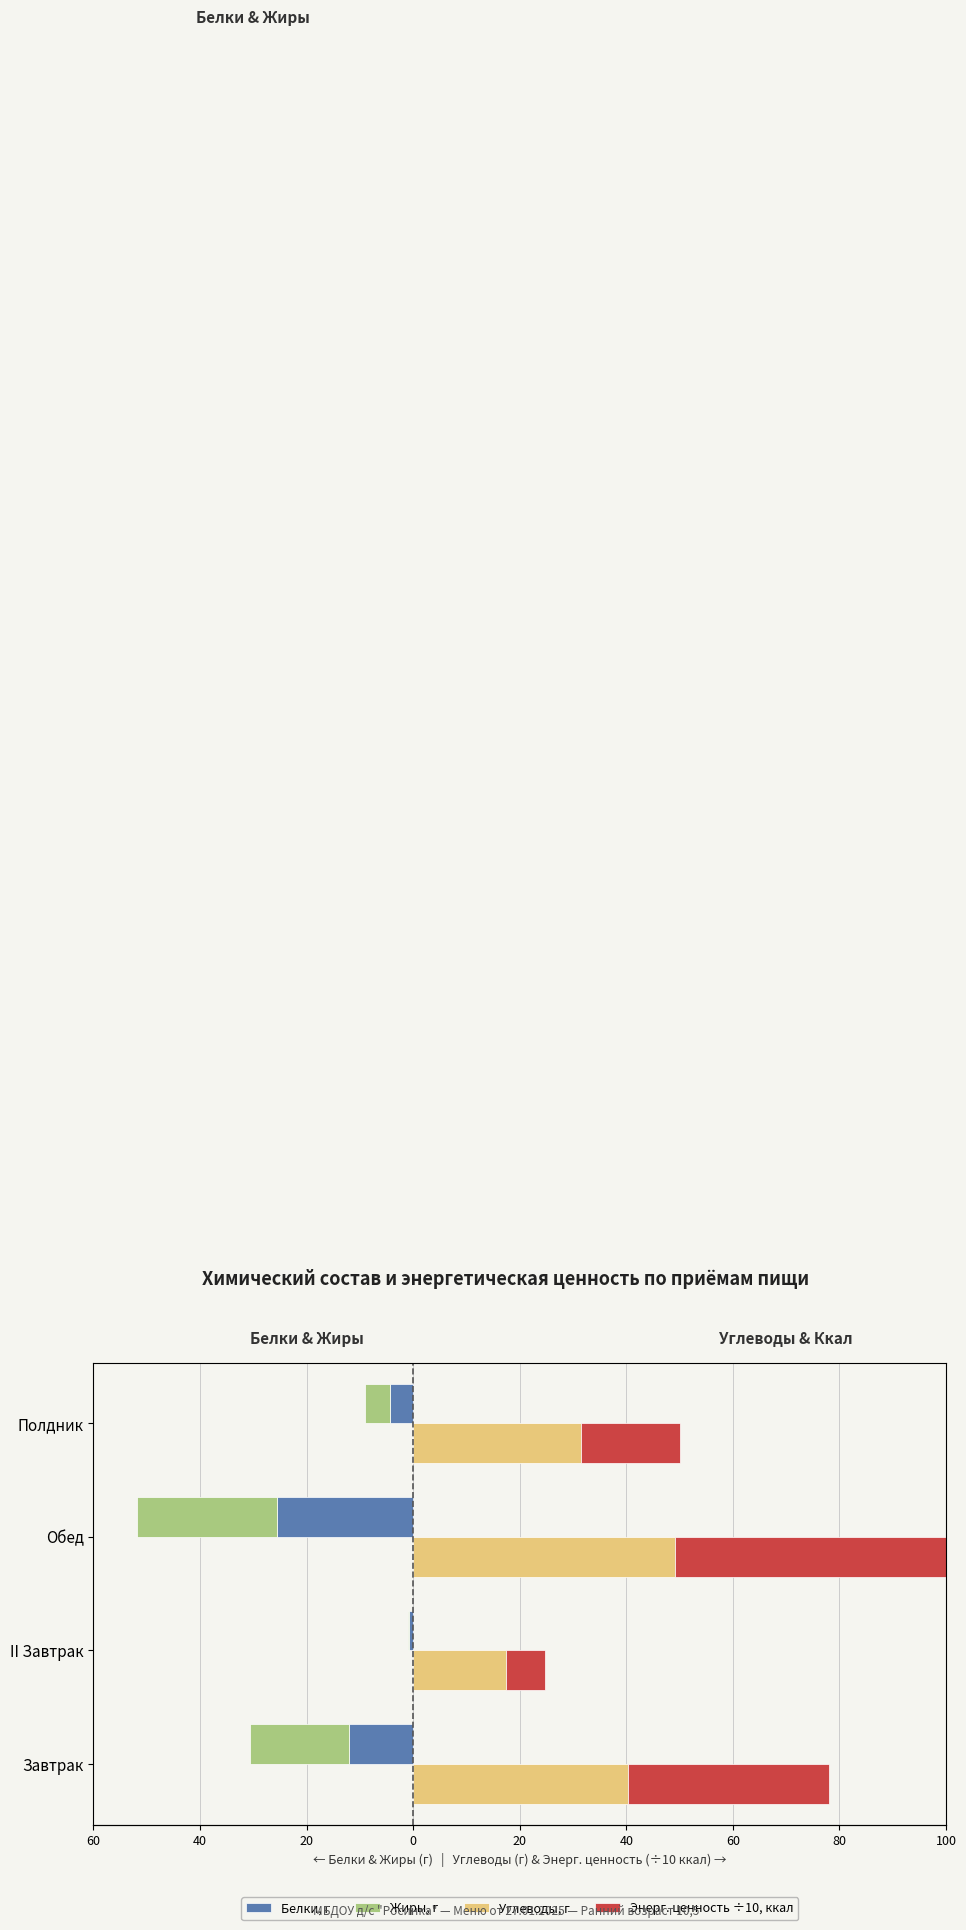

Read the Углеводы, г value at Обед.

49.2